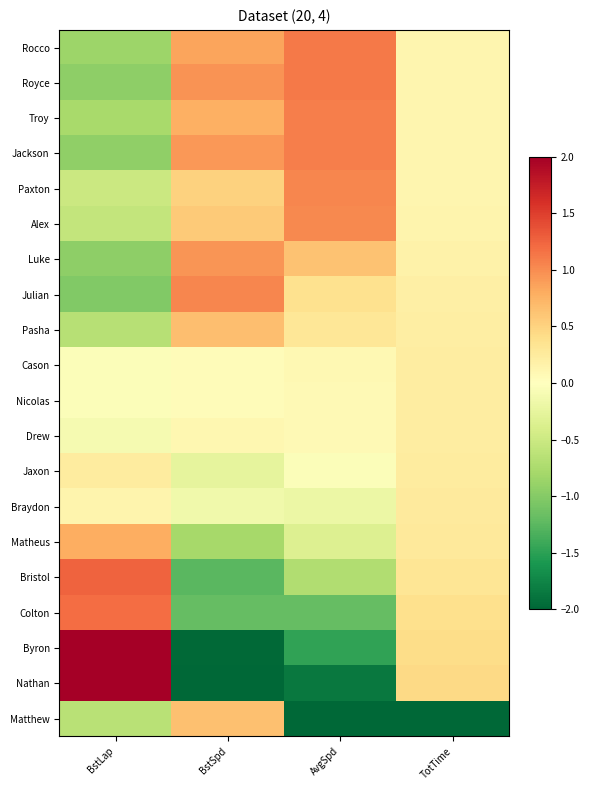

Which series changed the most between BstSpd and AvgSpd?

Matthew